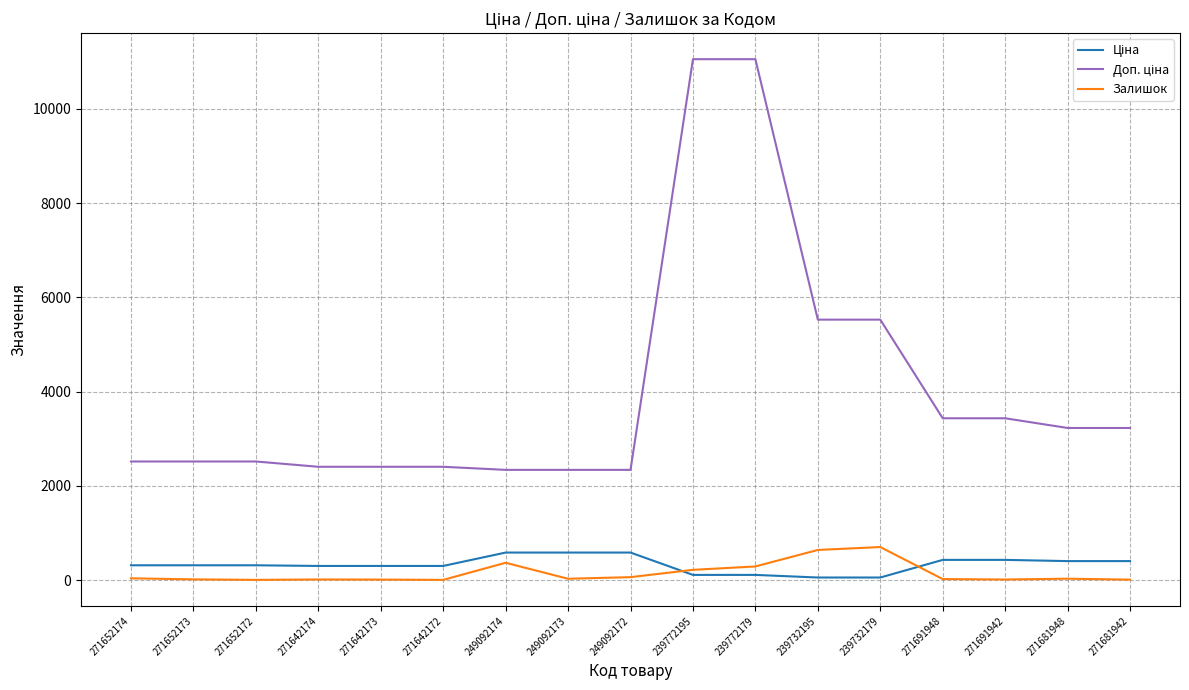

What is the highest value of the Залишок series?

702.0